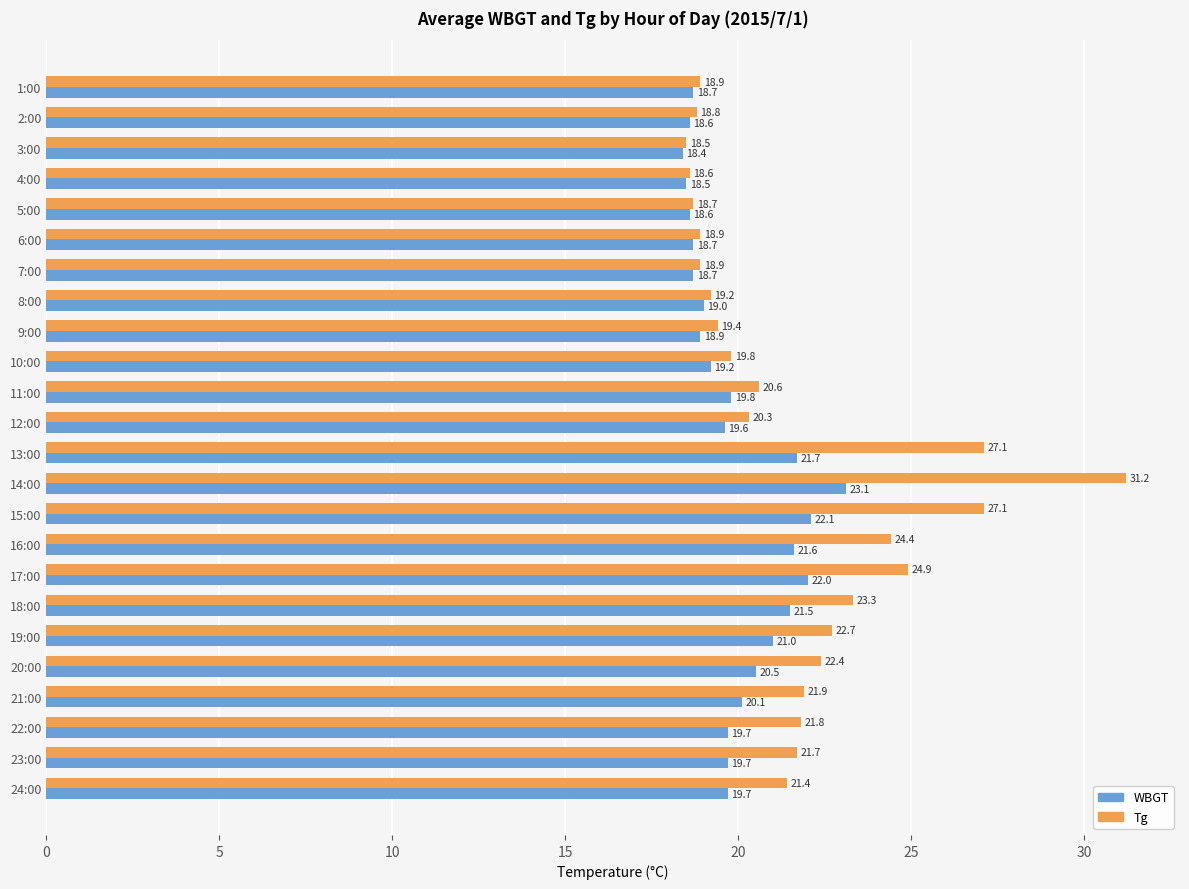

Where is Tg nearest to the value 24?

16:00